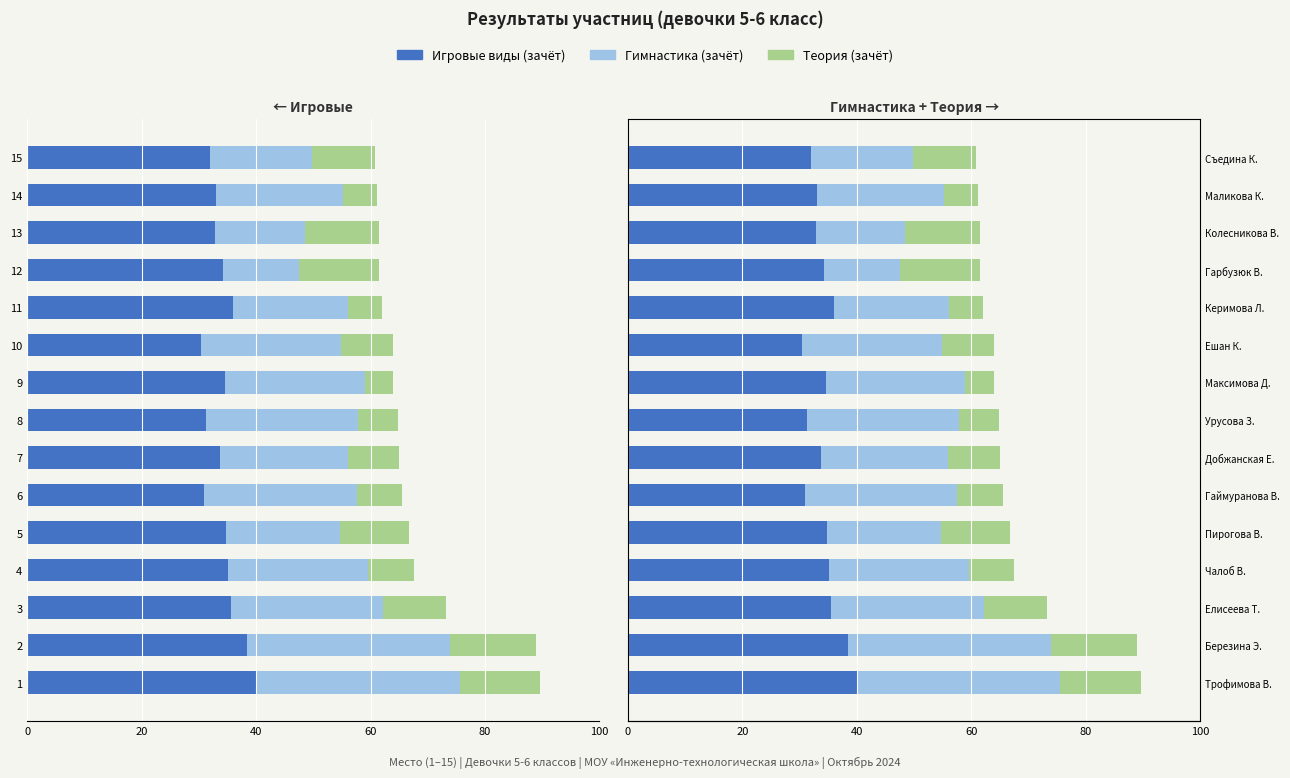

How many data points in Игровые виды (зачёт) are above 34?

8